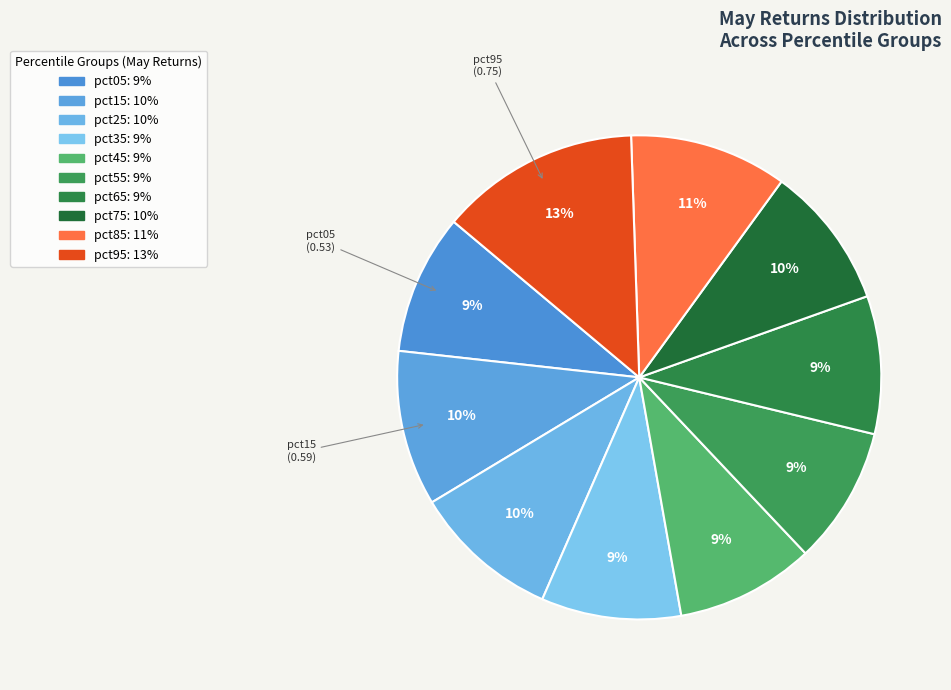

Does pct45 represent more than half of the total?

No